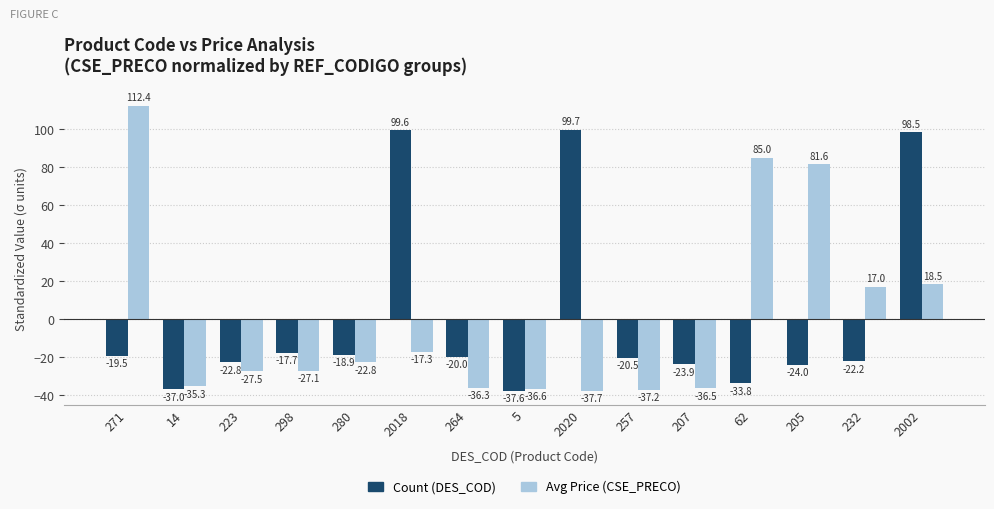

Reading left to right, extract all data points from this chart.

Count (DES_COD): 271=-19.5	14=-37.0	223=-22.8	298=-17.7	280=-18.9	2018=99.6	264=-20.0	5=-37.6	2020=99.7	257=-20.5	207=-23.9	62=-33.8	205=-24.0	232=-22.2	2002=98.5
Avg Price (CSE_PRECO): 271=112.4	14=-35.3	223=-27.5	298=-27.1	280=-22.8	2018=-17.3	264=-36.3	5=-36.6	2020=-37.7	257=-37.2	207=-36.5	62=85.0	205=81.6	232=17.0	2002=18.5